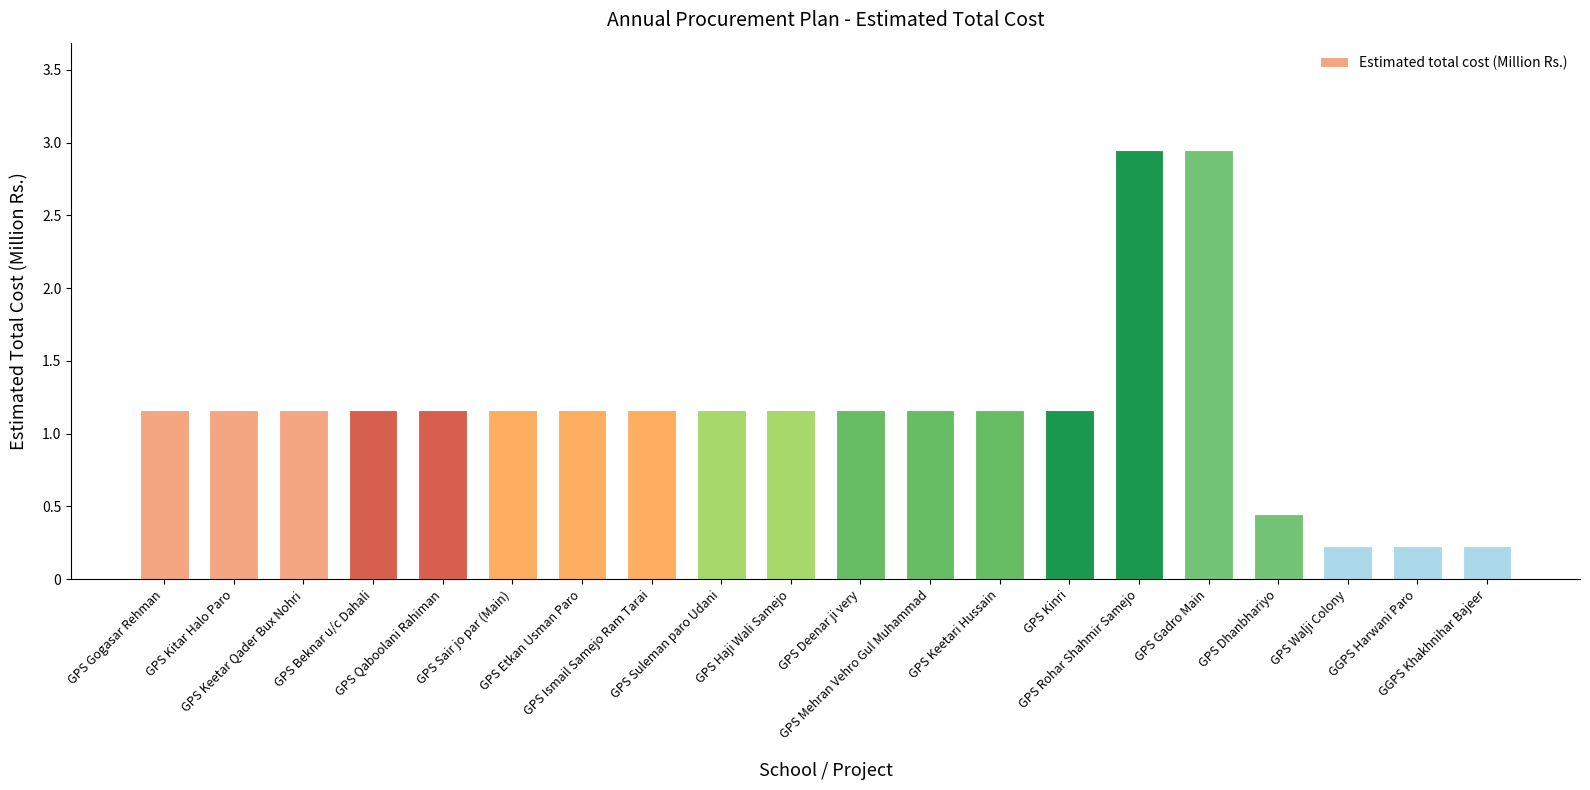

What is the difference between the maximum and second lowest values?

2.7